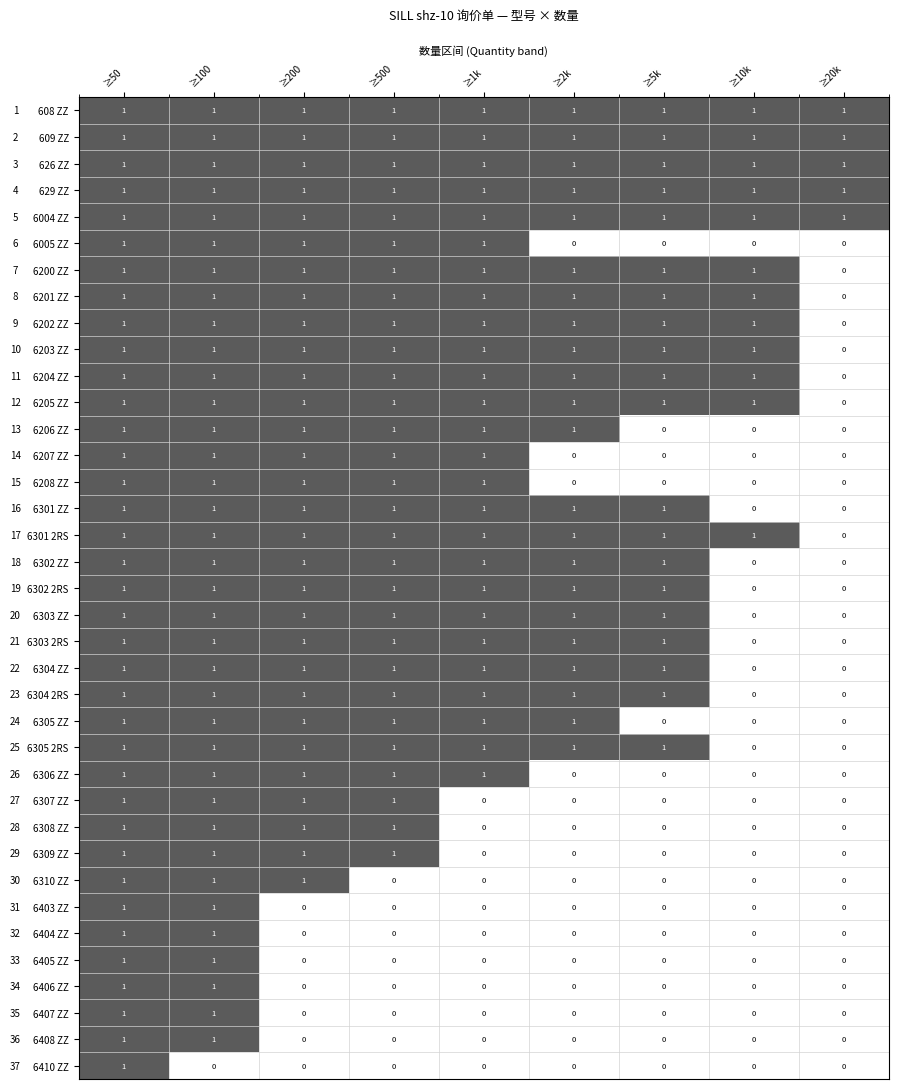

Count the 6405 ZZ values in the range 0 to 1.

9